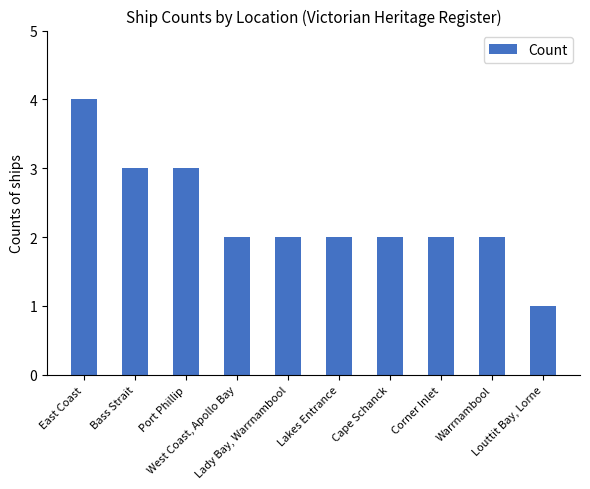

Which label corresponds to the largest value in the chart?

East Coast